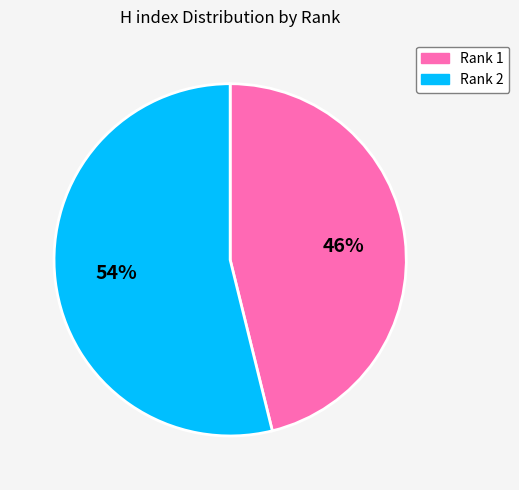

Combined, do Rank 2 and Rank 1 account for over 50%?

Yes